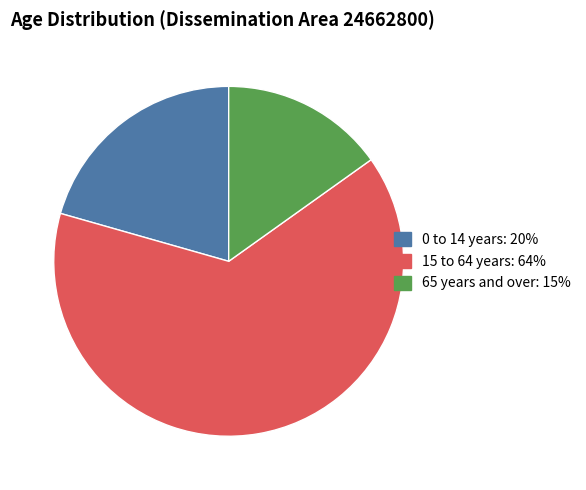

Do 15 to 64 years and 65 years and over together represent more than half of the pie?

Yes